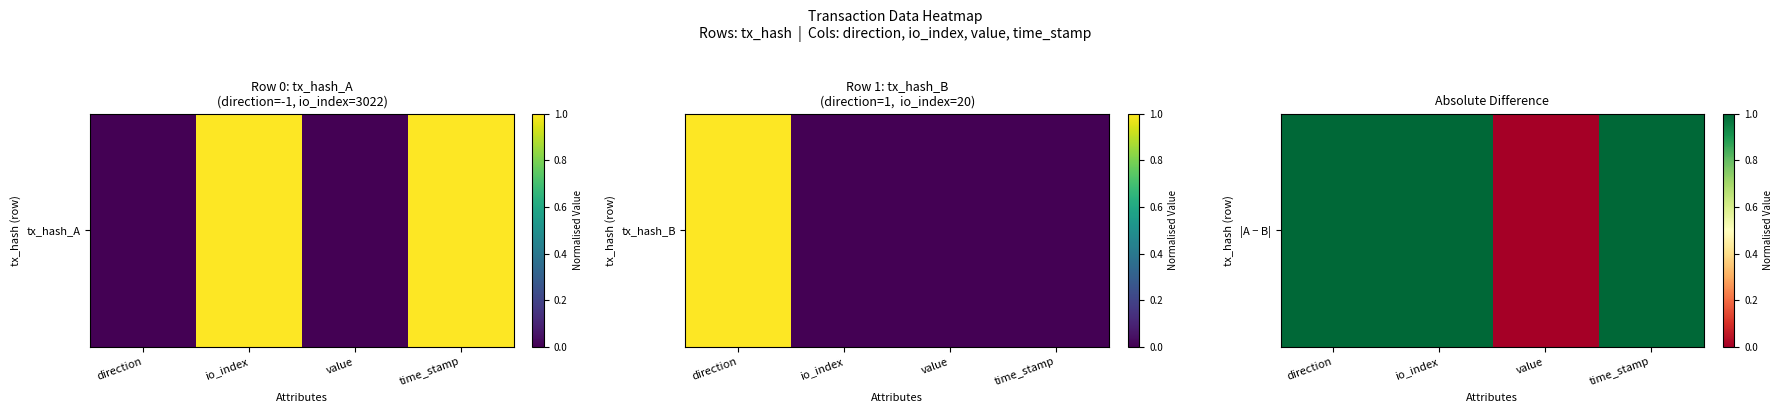

Which has a higher value, time_stamp or direction?

time_stamp